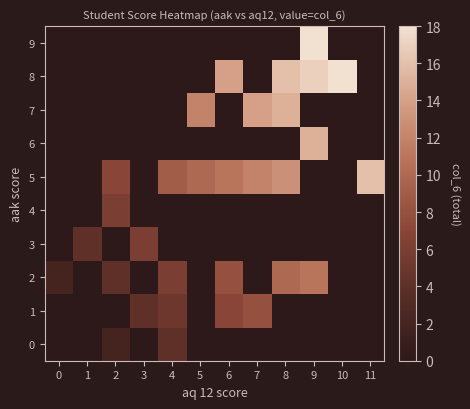

Which series has the largest total across all categories?

5